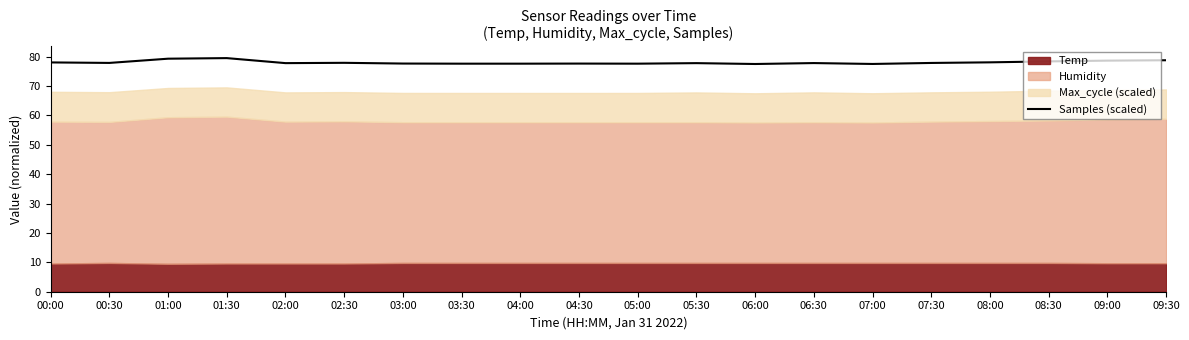

Reading left to right, transcribe all the data shown in this chart.

78.1	77.9	79.3	79.5	77.8	77.9	77.7	77.6	77.6	77.7	77.6	77.8	77.5	77.8	77.5	77.9	78.1	78.4	78.7	78.8